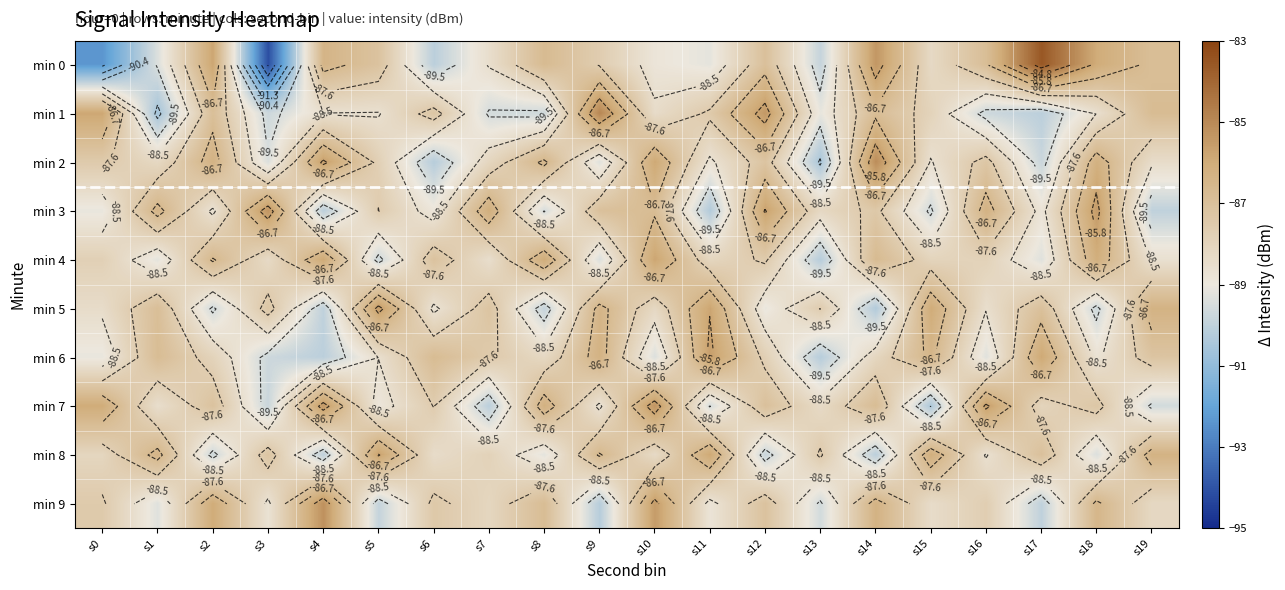

What is the approximate value of min 0 at s12?

-87.0